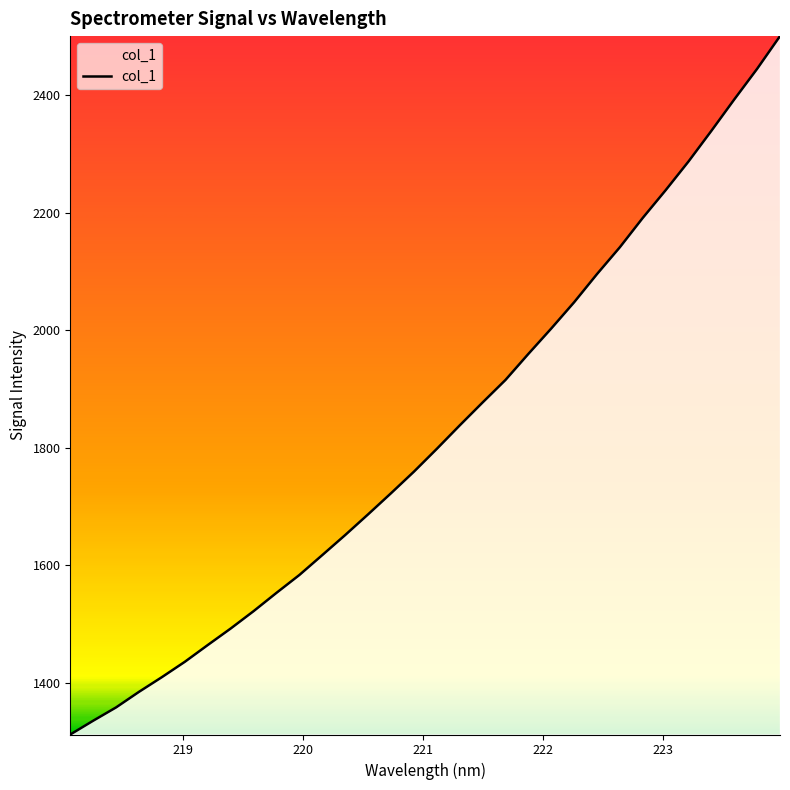

What is the difference between the maximum and minimum values?

1188.7